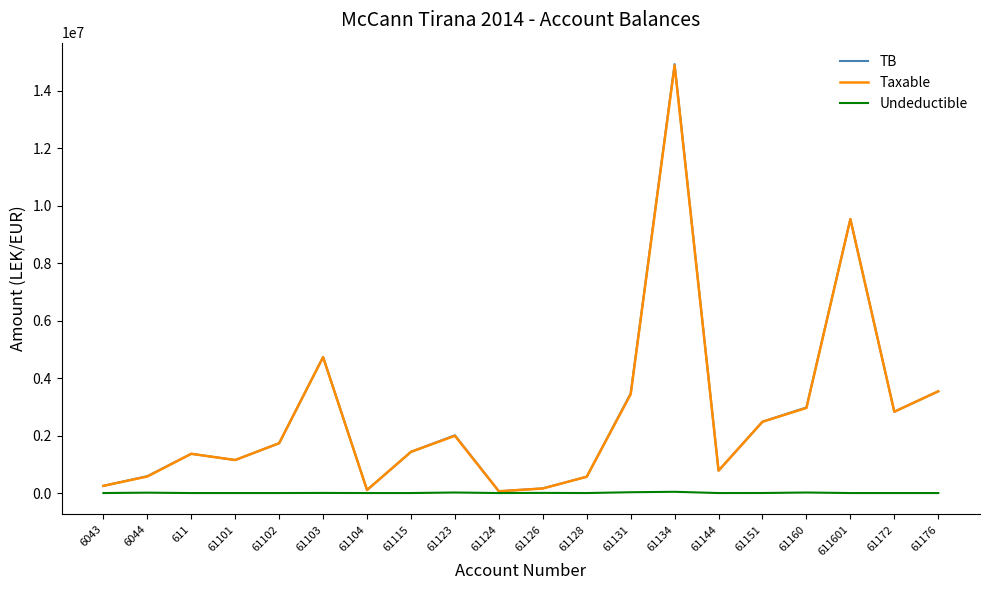

What are all the series names shown in the legend?

TB, Taxable, Undeductible